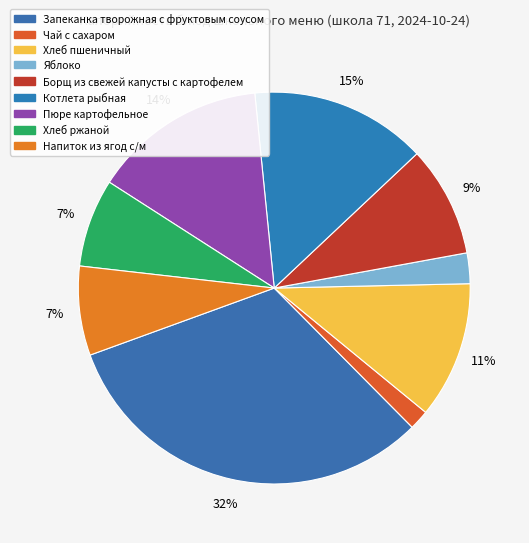

True or false: Запеканка творожная с фруктовым соусом accounts for 32% of the total.

True